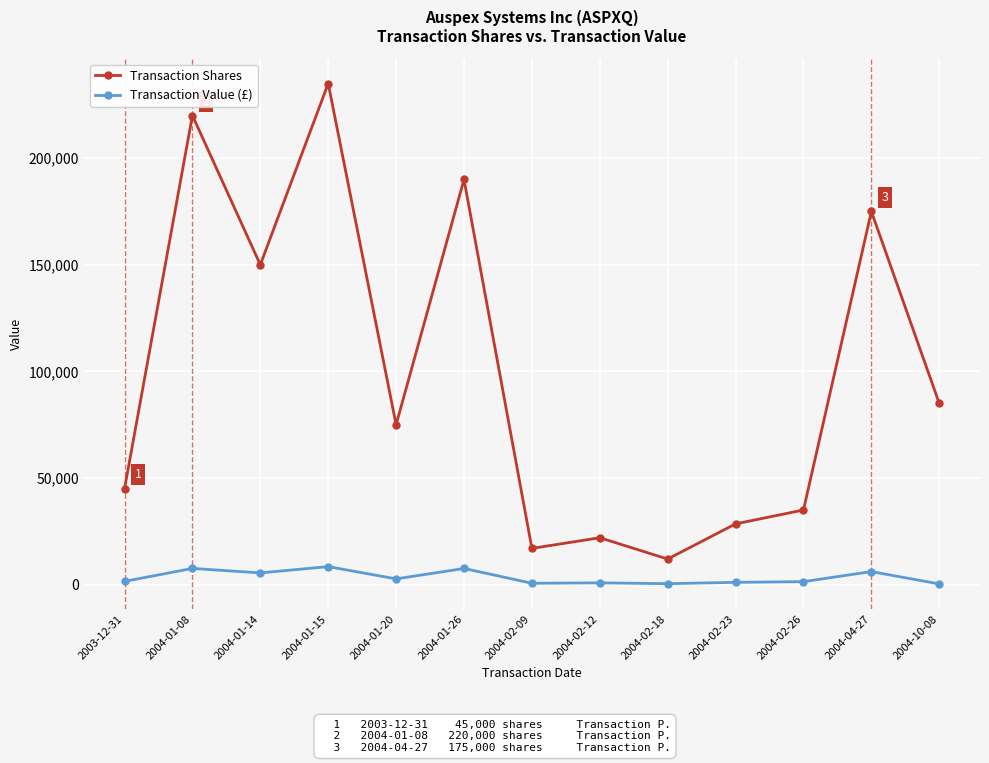

True or false: Transaction Shares and Transaction Value (£) intersect in this chart.

False